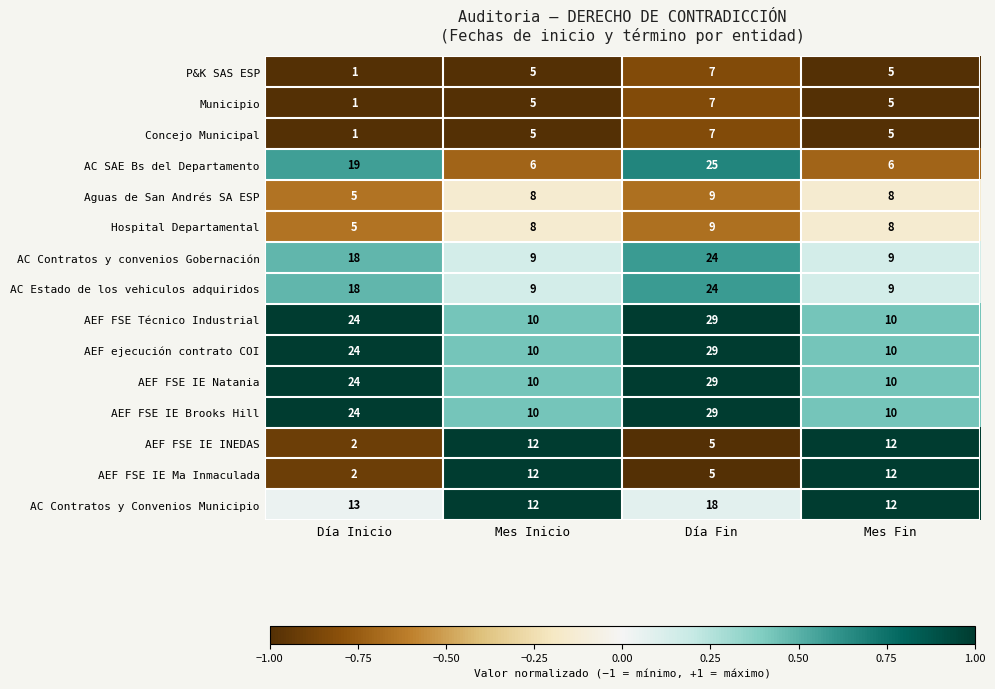

What is the sum of all AEF FSE IE Natania values?

73